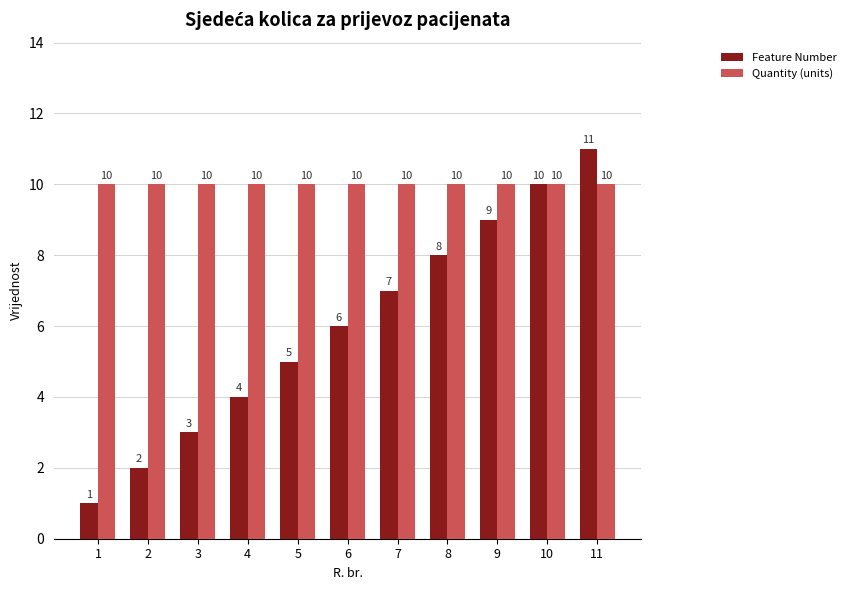

Read the Feature Number value at 7.

7